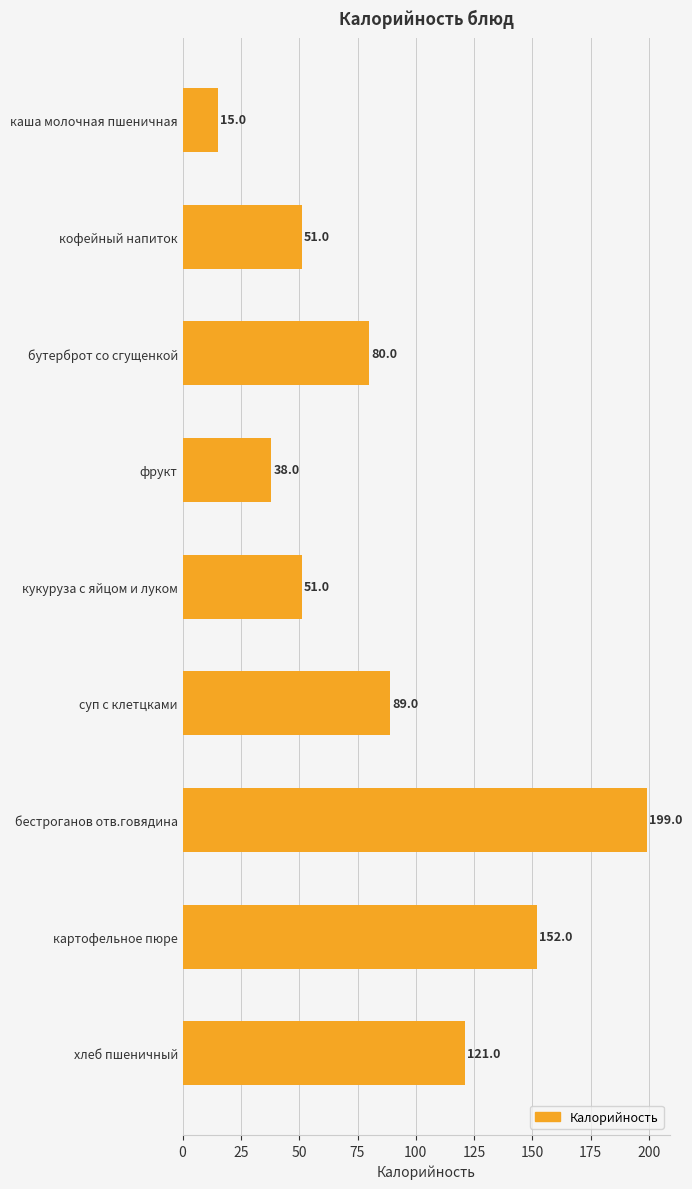

Is it true that the value at картофельное пюре is 152.0?

True